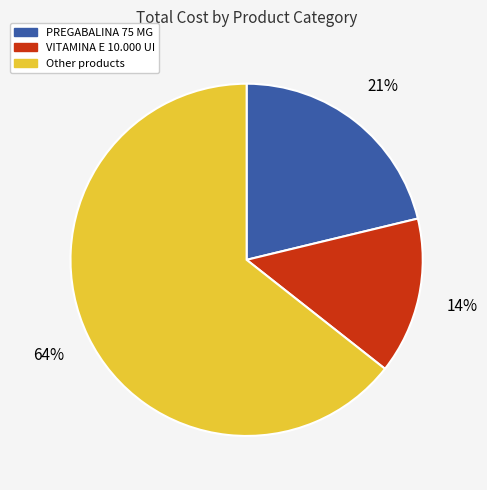

To the nearest percent, what is the average slice percentage?

33%